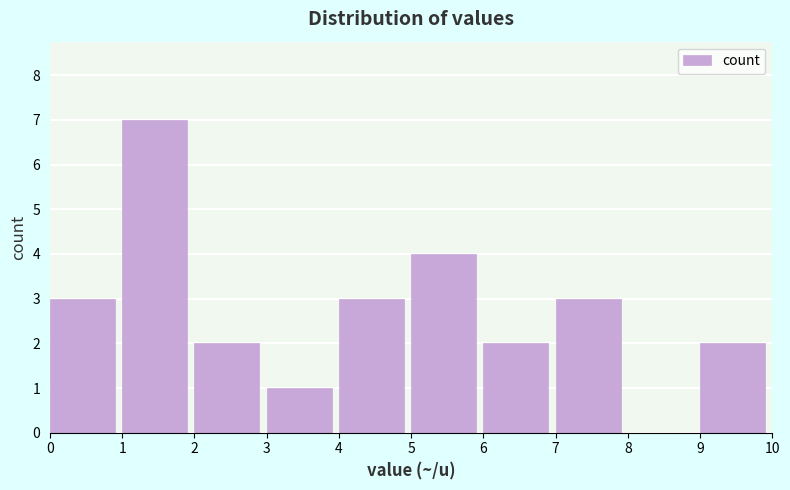

Reading left to right, transcribe this chart: for each bar, give the range it covers on the x-axis and its height. The values are not printed on the chart, so give them approximately, as read against the axis.

0 to 1: 3
1 to 2: 7
2 to 3: 2
3 to 4: 1
4 to 5: 3
5 to 6: 4
6 to 7: 2
7 to 8: 3
8 to 9: 0
9 to 10: 2